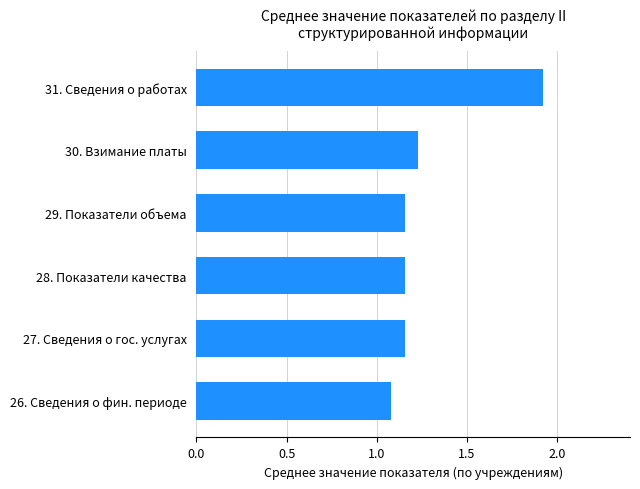

Approximately how many times larger is the value at 26. Сведения о фин. периоде compared to 29. Показатели объема?

0.9